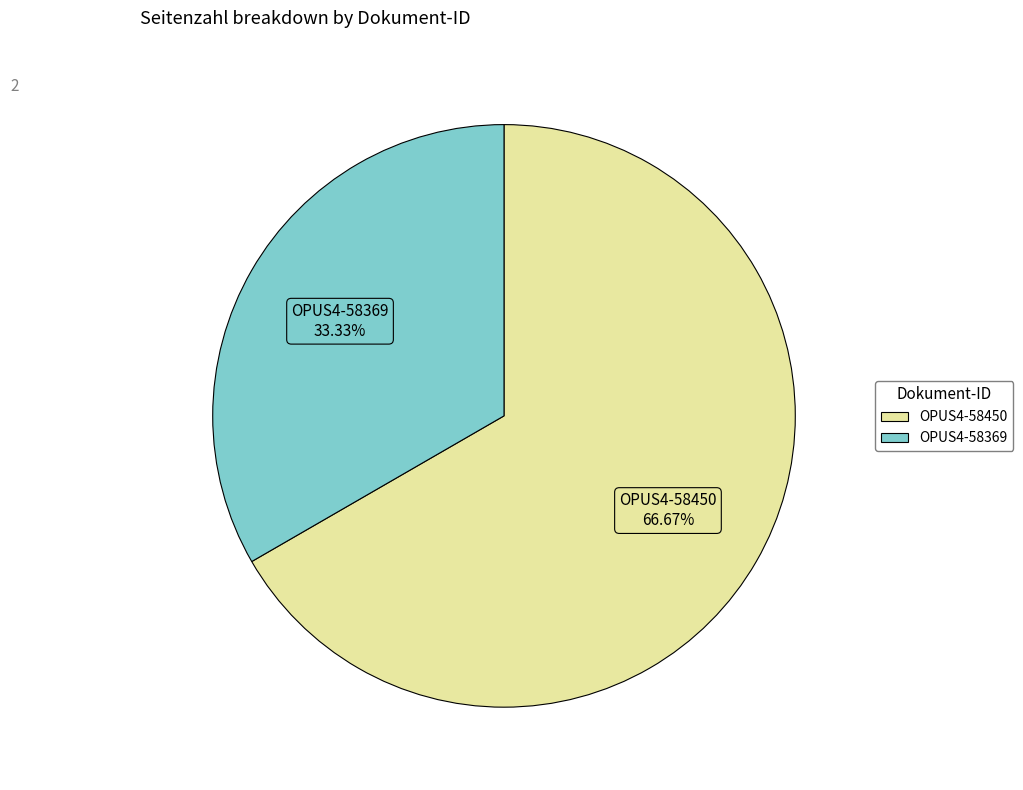

To the nearest percent, what portion does OPUS4-58450 represent?

67%